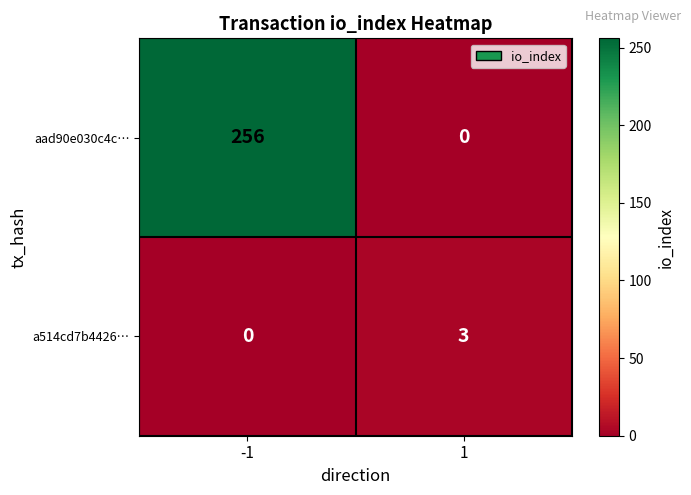

The a514cd7b4426… series shows 5 at 1. True or false?

False